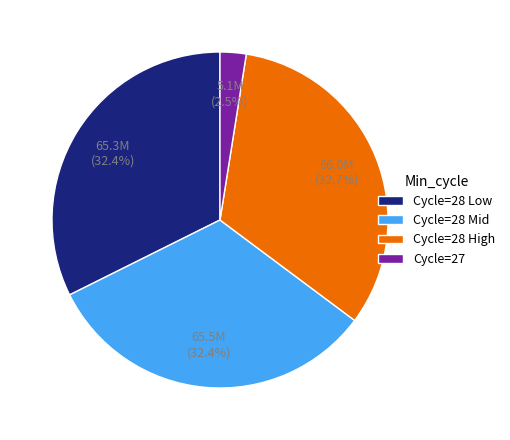

Does Cycle=28 High represent more than half of the total?

No